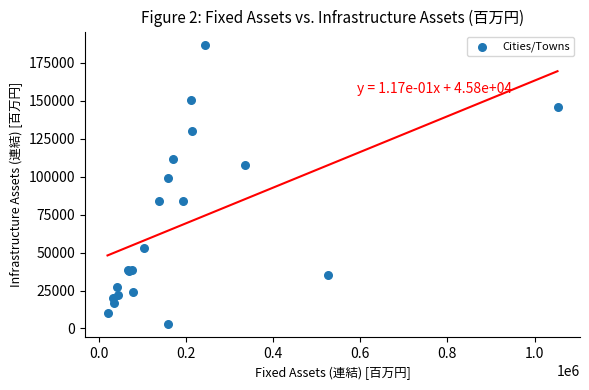

What Y value in the scatter plot is closest to 94829?

99078